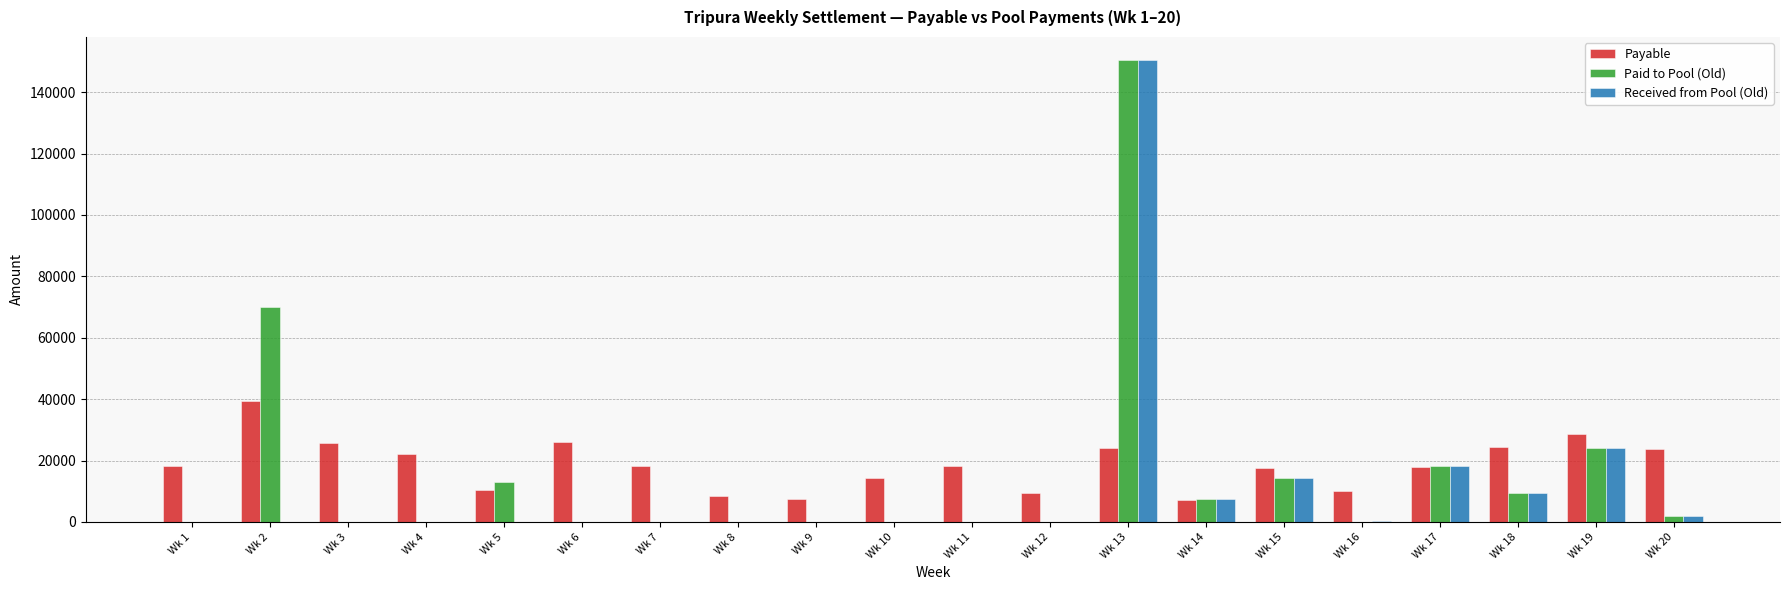

Is the value of Payable at Wk 13 greater than the value of Paid to Pool (Old) at Wk 10?

Yes